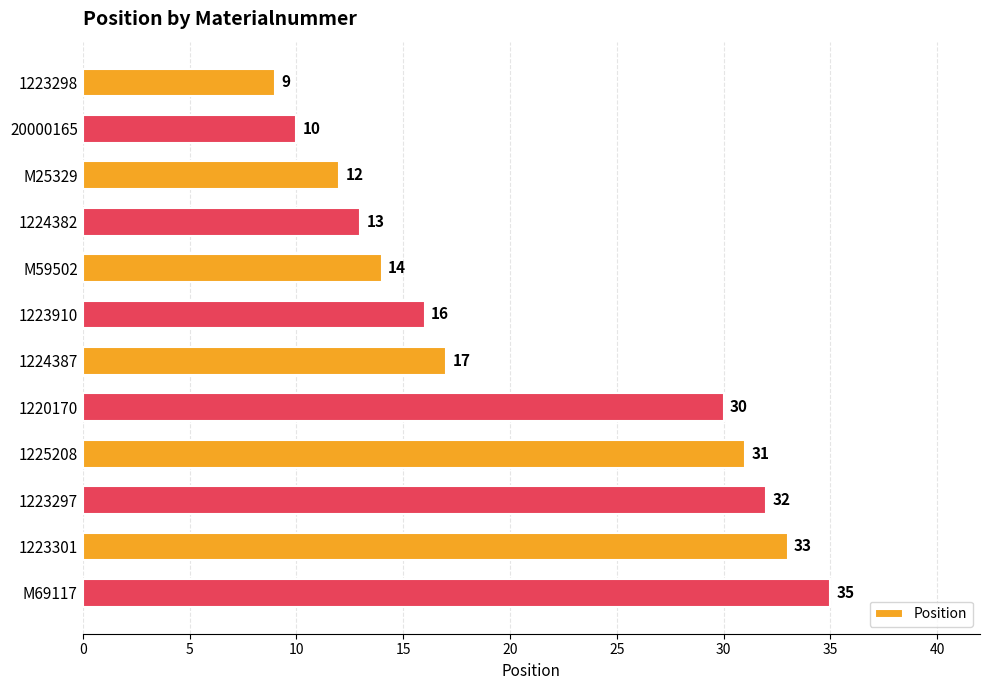

How many distinct data groups are displayed?

1